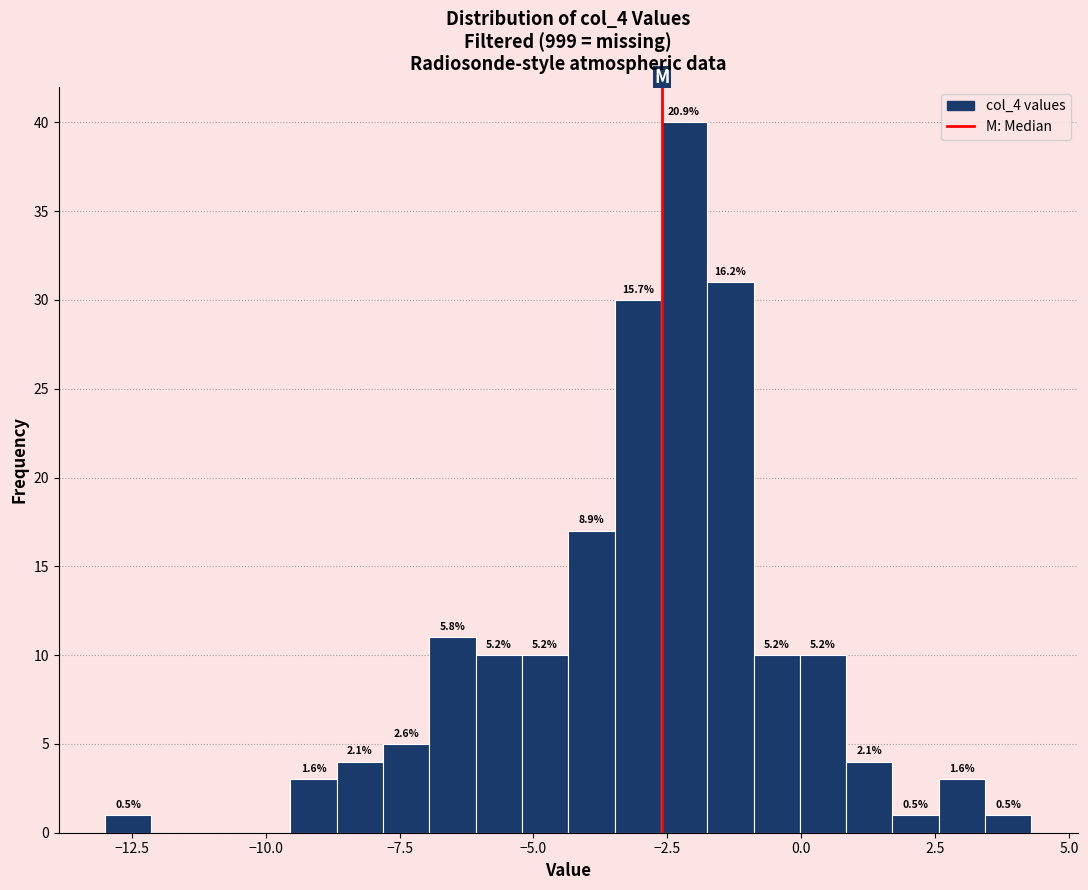

Read against the x-axis, roughly where is the centre of the tallest bar?

-2.0